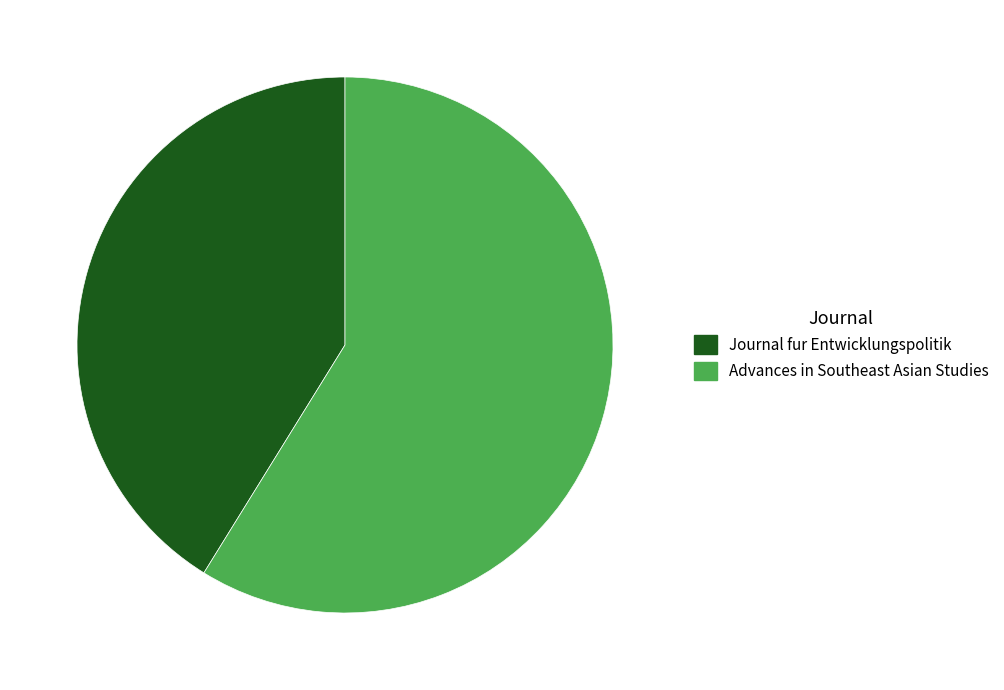

What is the ratio of the value at Advances in Southeast Asian Studies to the value at Journal fur Entwicklungspolitik?

1.4